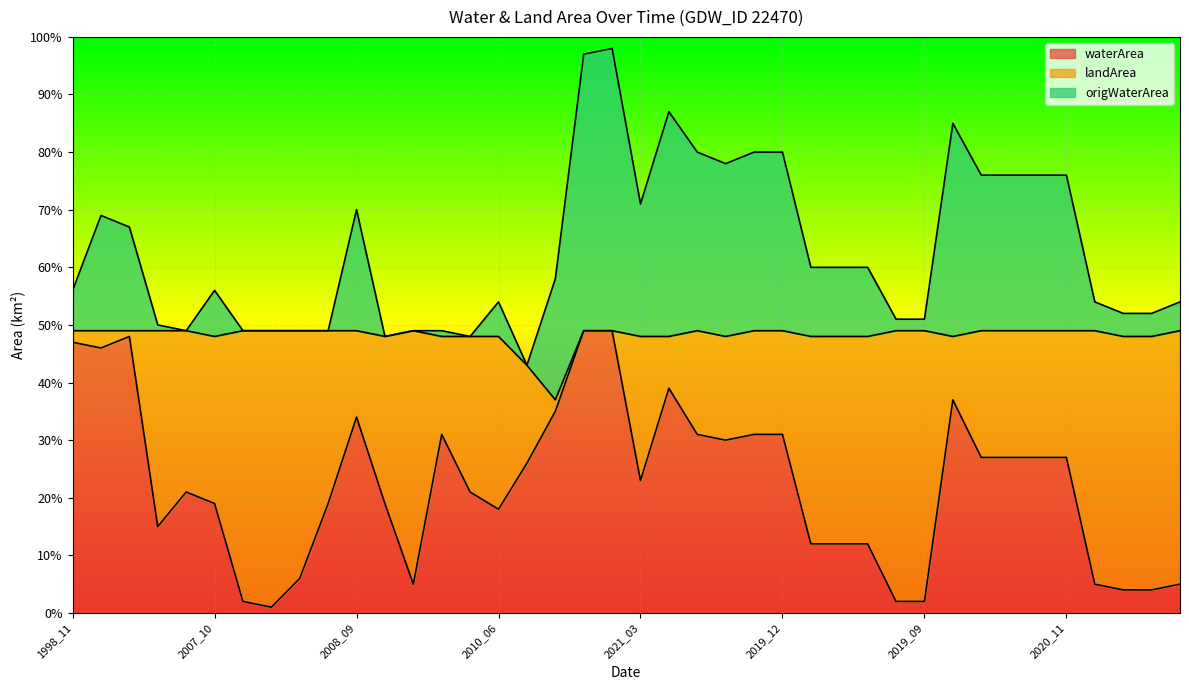

Which category has the lowest value across all series?

2012_11